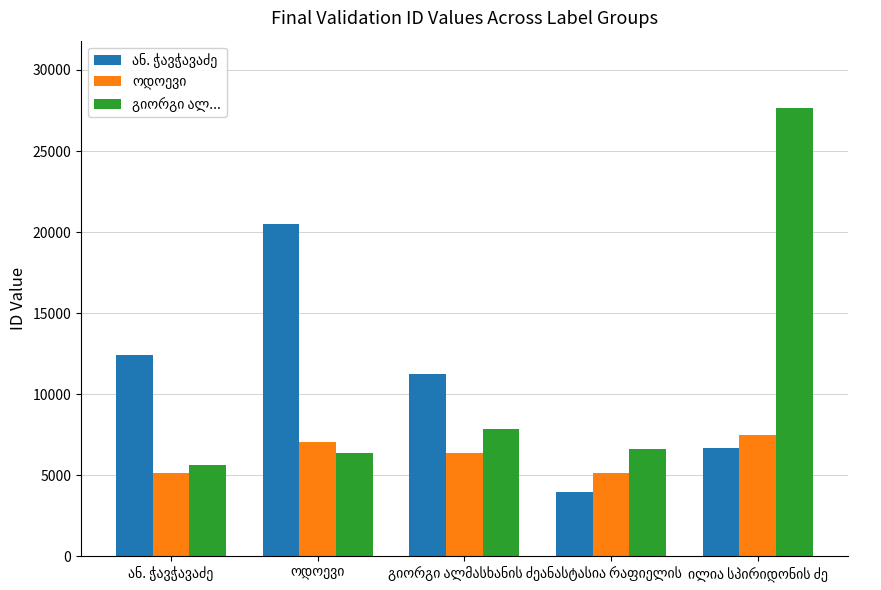

What is the greatest value displayed?

27658